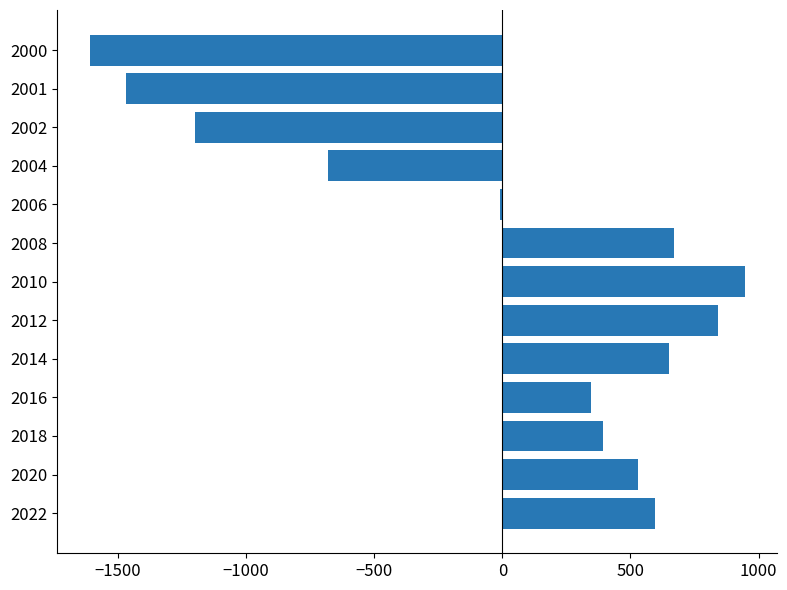

What is the change in value from 2016 to 2004?

-1025.0